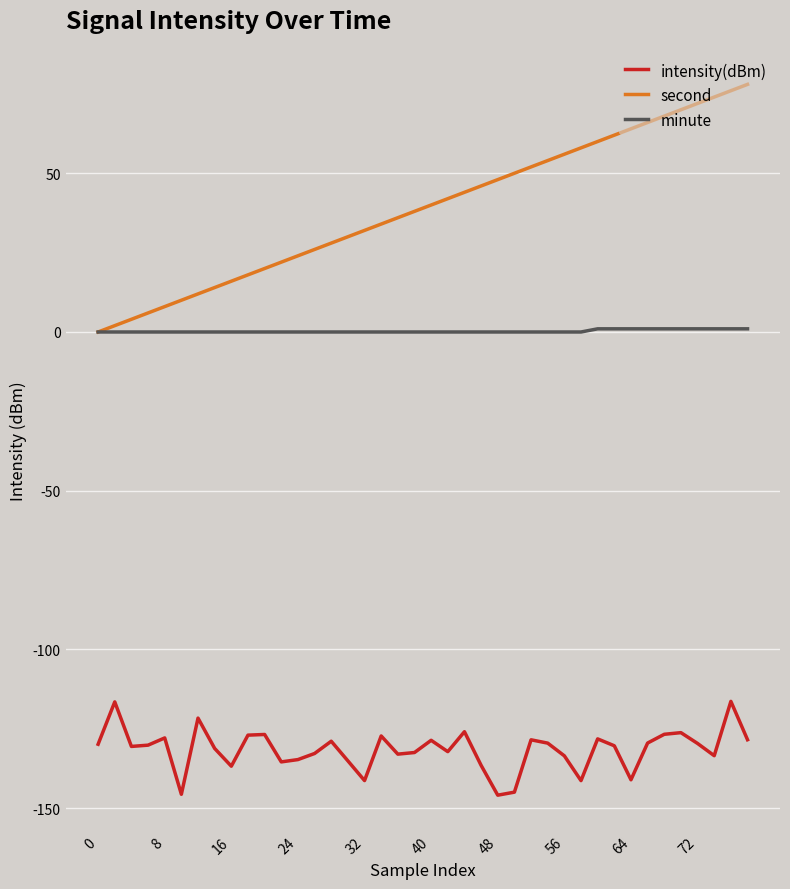

Is this an area chart (filled region under the line)?

No